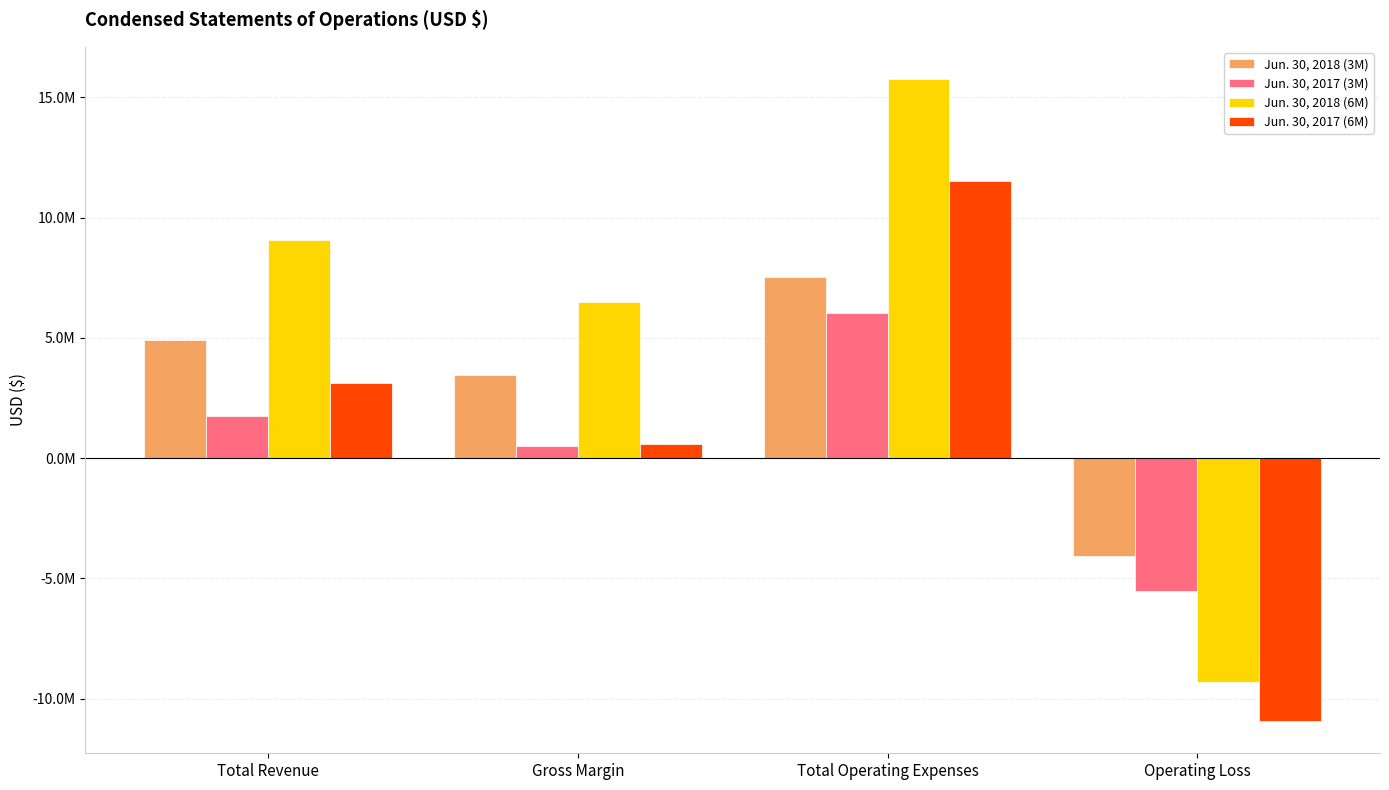

List the series in order of their peak value, lowest first.

Jun. 30, 2017 (3M), Jun. 30, 2018 (3M), Jun. 30, 2017 (6M), Jun. 30, 2018 (6M)